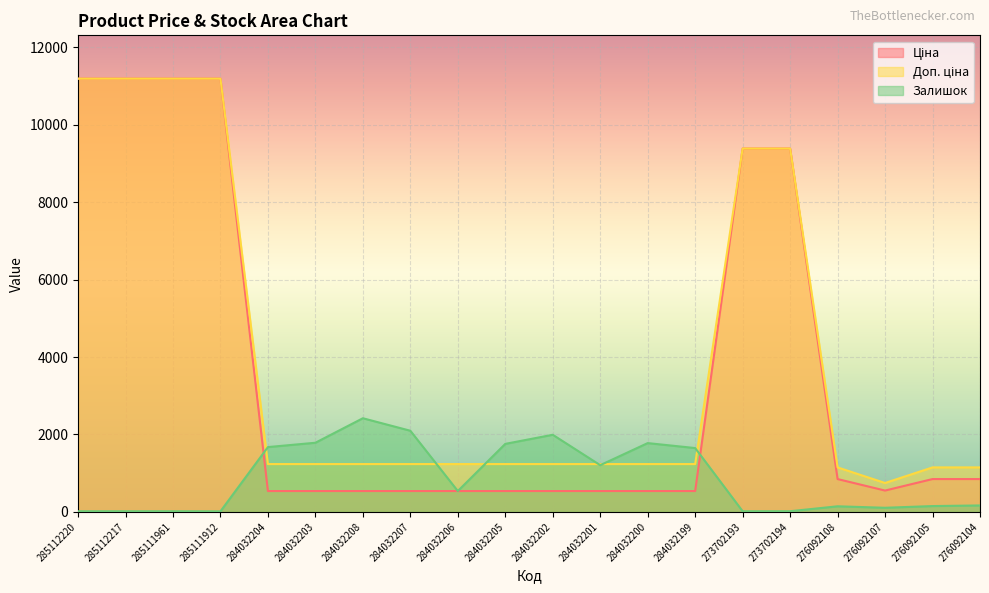

Does the chart display data point markers on the line(s)?

No